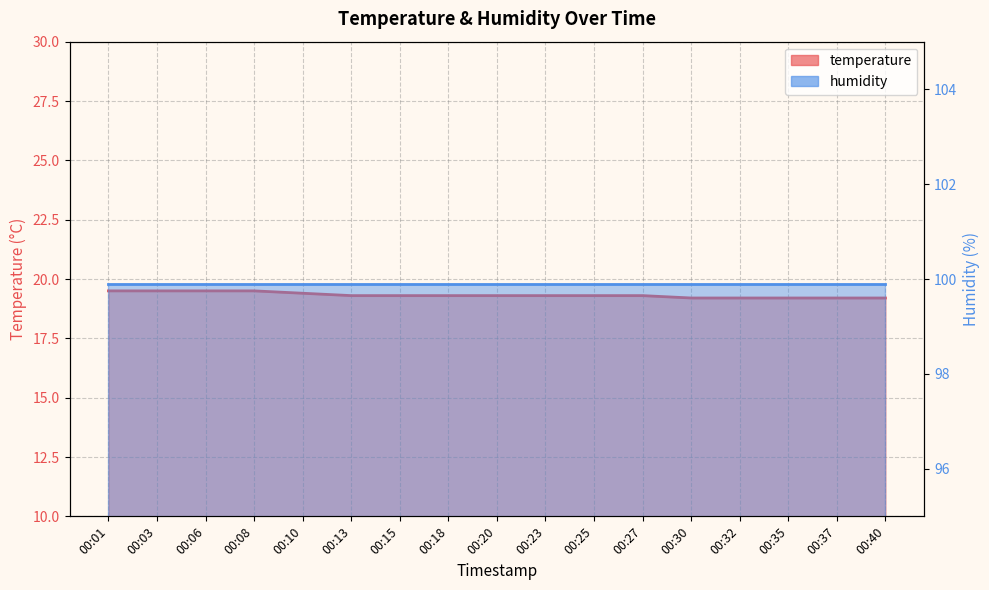

Read the value at 00:01.

19.5